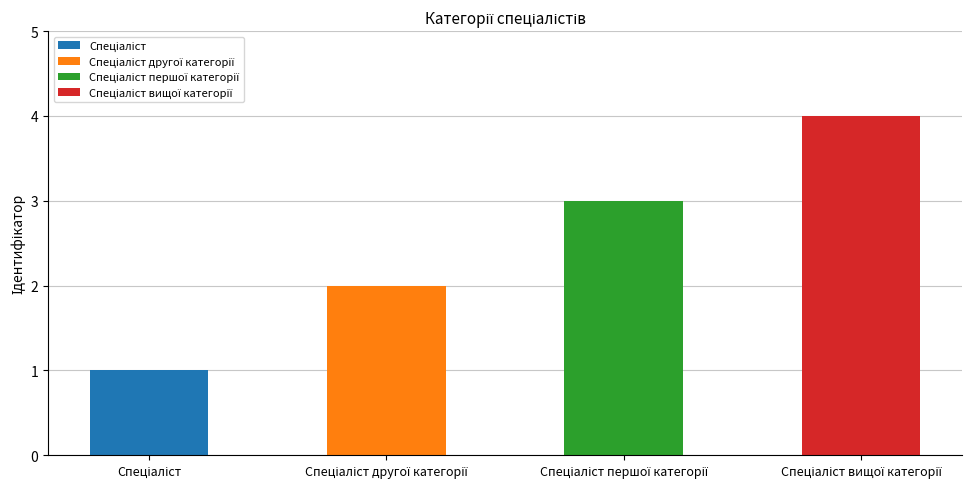

What position from the right is Спеціаліст другої категорії?

3